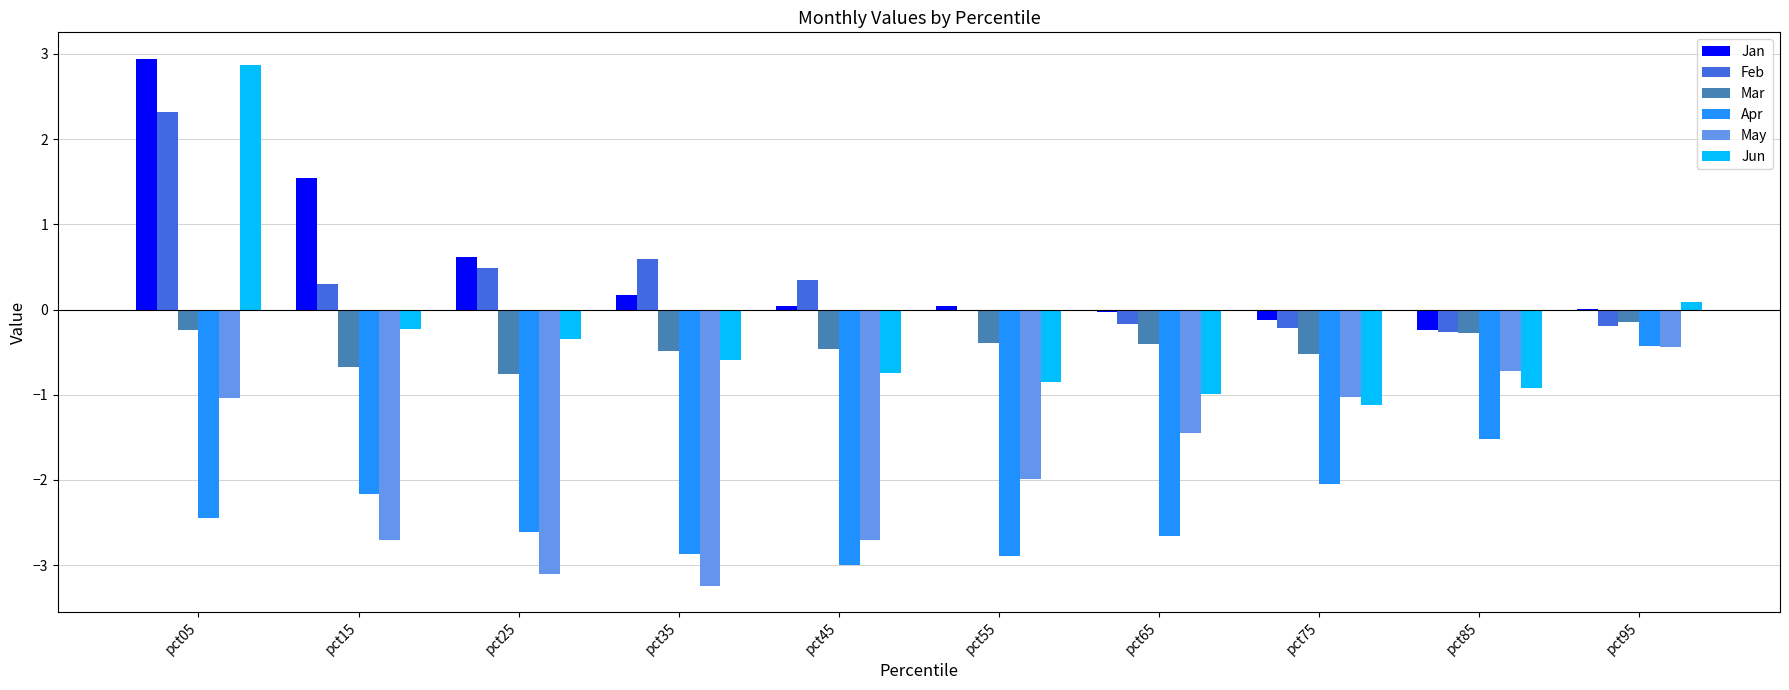

Is it true that Jun equals -0.9 at pct85?

True